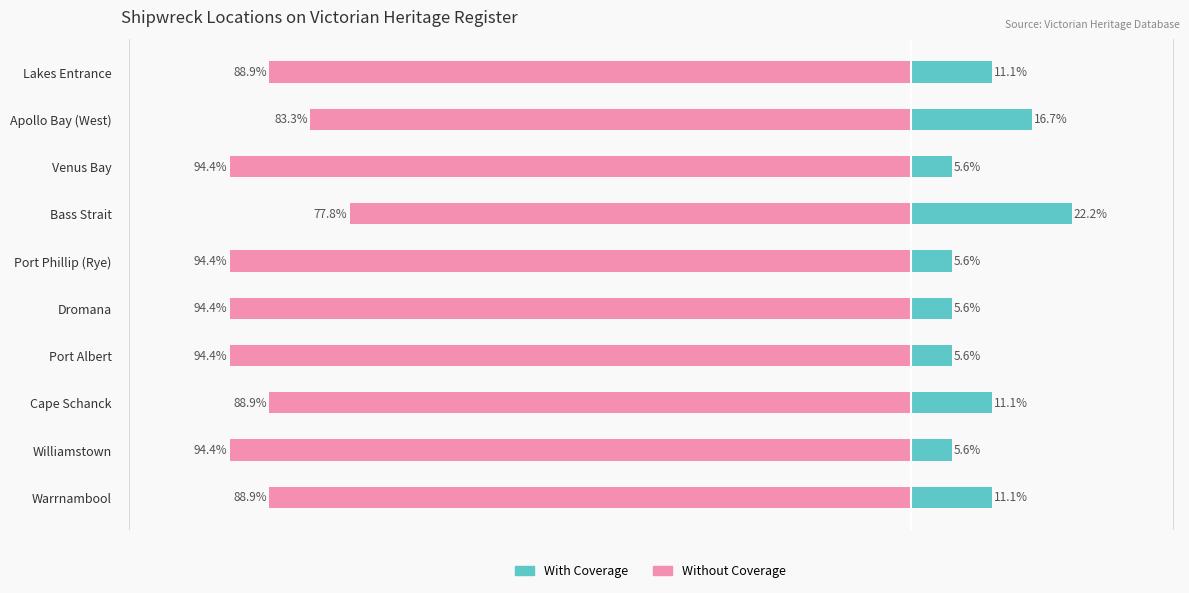

Reading left to right, what are all the values shown in this chart?

With Coverage: 11.1	16.7	5.6	22.2	5.6	5.6	5.6	11.1	5.6	11.1
Without Coverage: 88.9	83.3	94.4	77.8	94.4	94.4	94.4	88.9	94.4	88.9